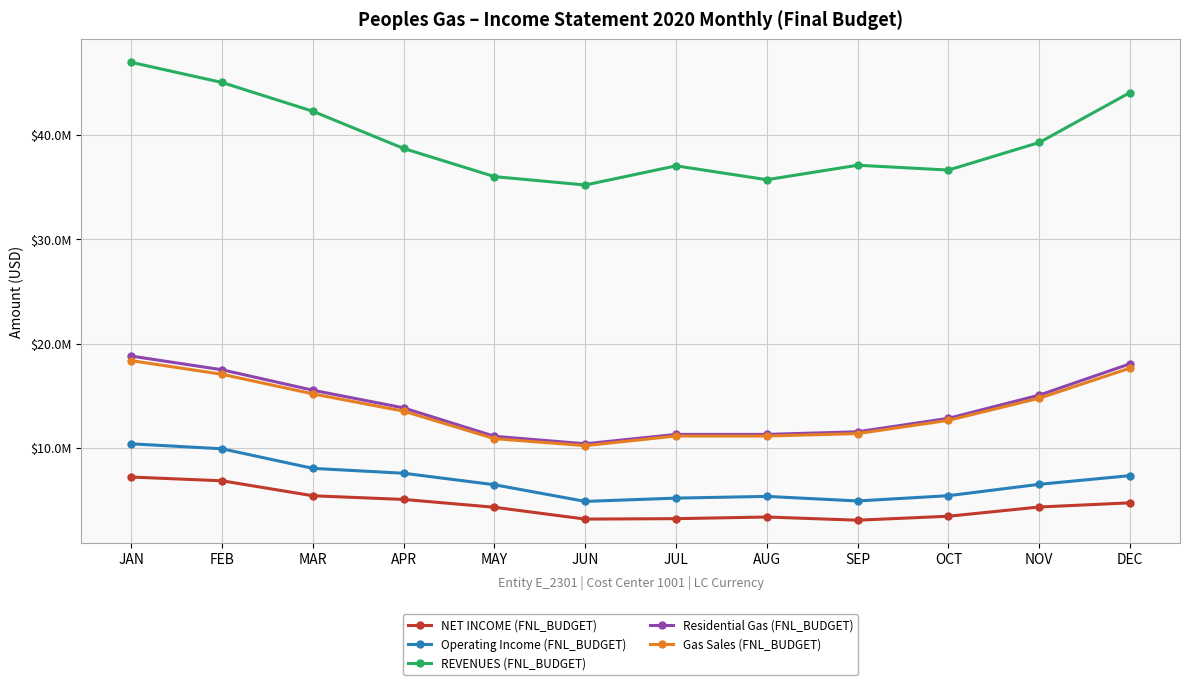

What are all the series names shown in the legend?

NET INCOME (FNL_BUDGET), Operating Income (FNL_BUDGET), REVENUES (FNL_BUDGET), Residential Gas (FNL_BUDGET), Gas Sales (FNL_BUDGET)